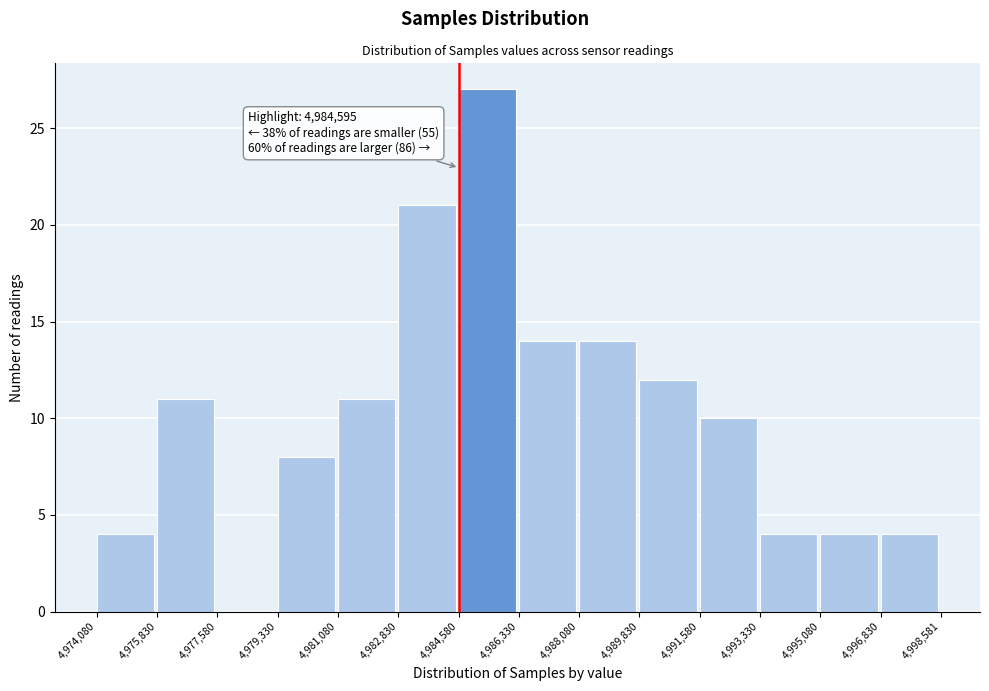

Over which range of the x-axis is the bar tallest?

4,984,580 to 4,986,330